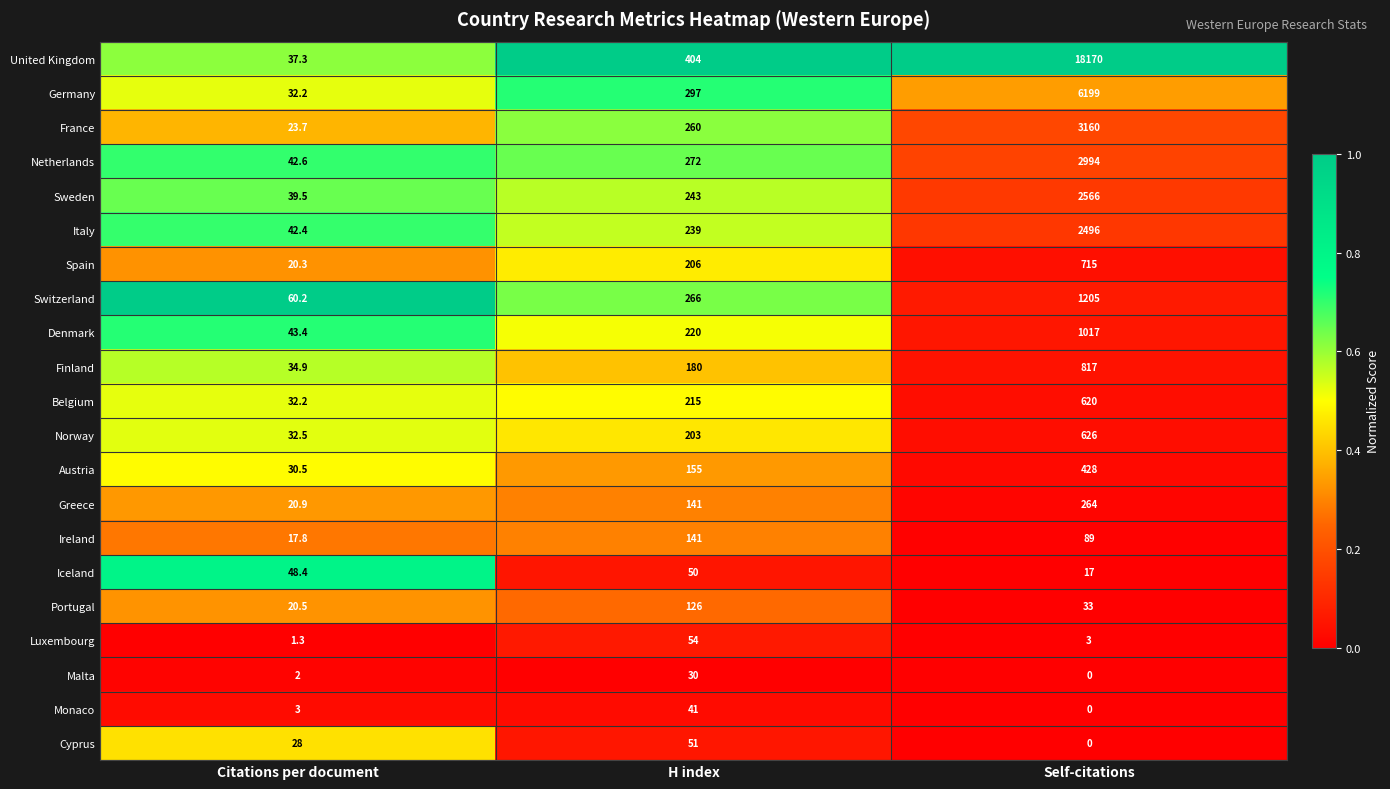

What is the average value of the Finland series?

344.0